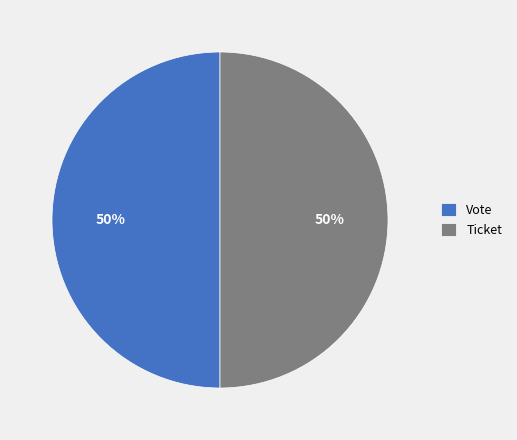

To the nearest percent, what is the average slice percentage?

50%